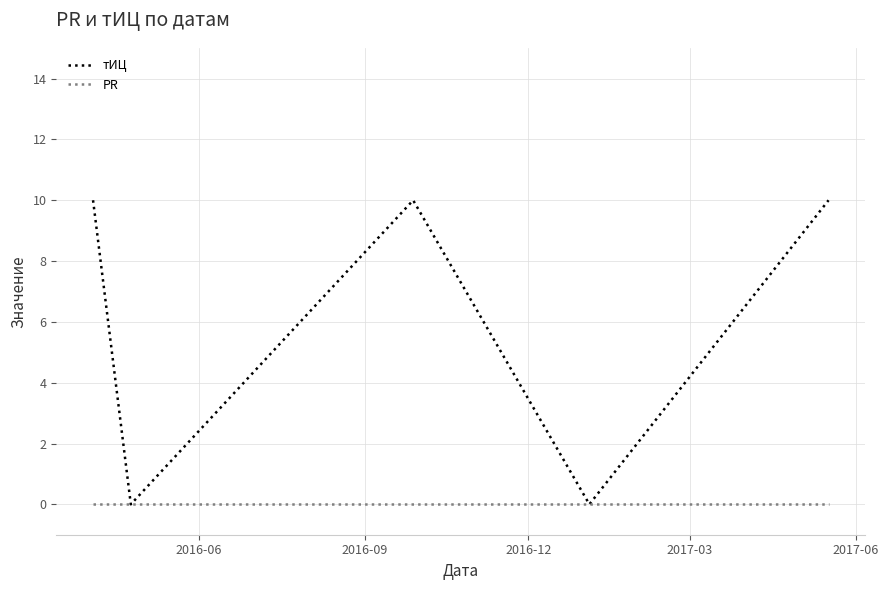

Which series has the largest range (max minus min)?

тИЦ